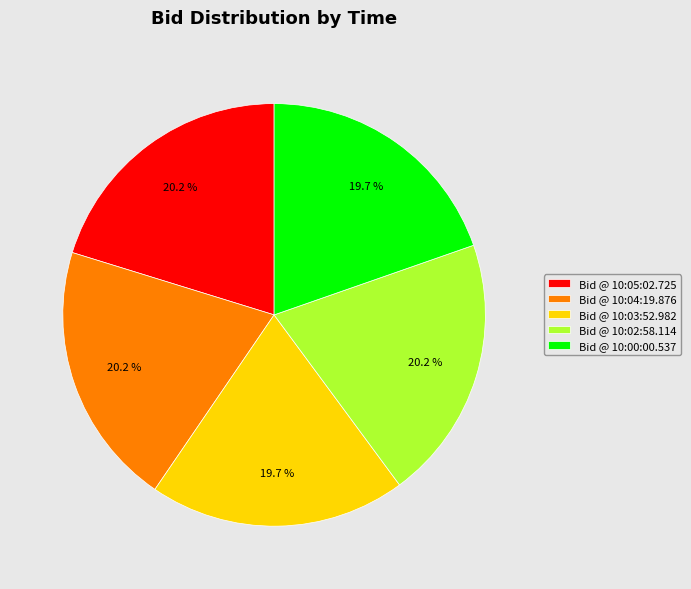

Combined, do Bid @ 10:03:52.982 and Bid @ 10:02:58.114 account for over 50%?

No